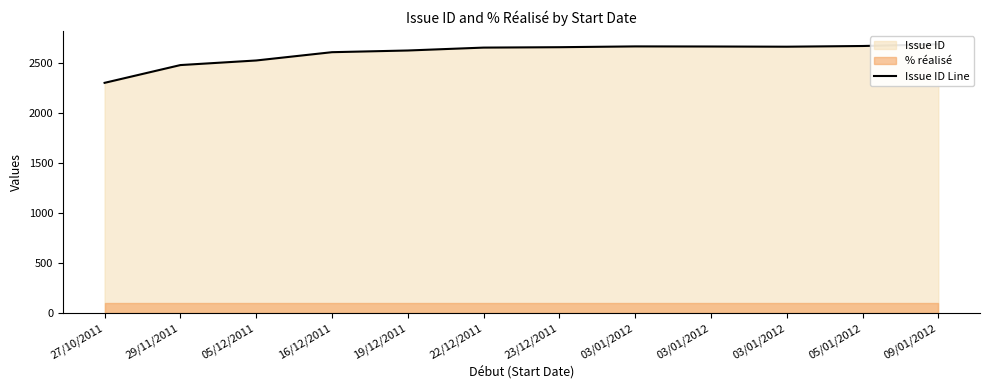

What is the smallest value displayed?

2306